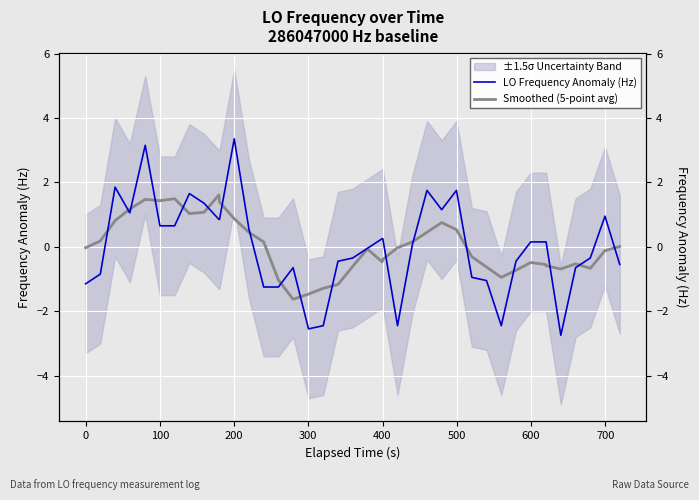

At how many categories does at least one series exceed 3?

2